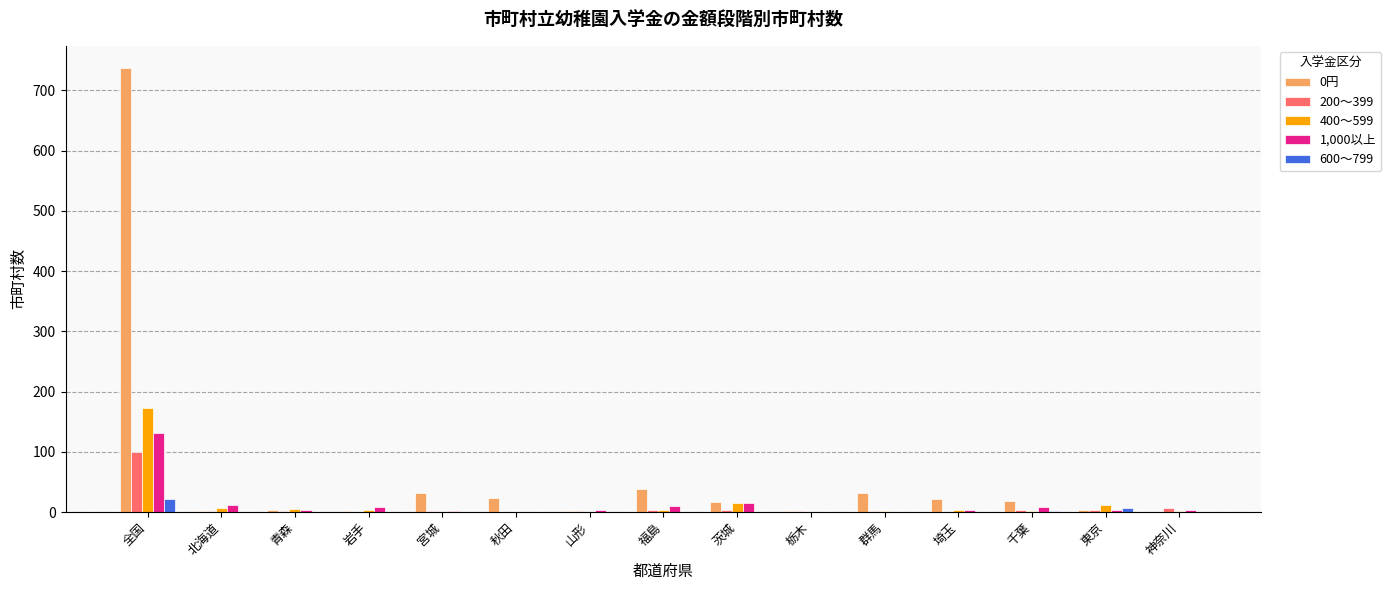

At which category does the chart reach its peak across all series?

全国